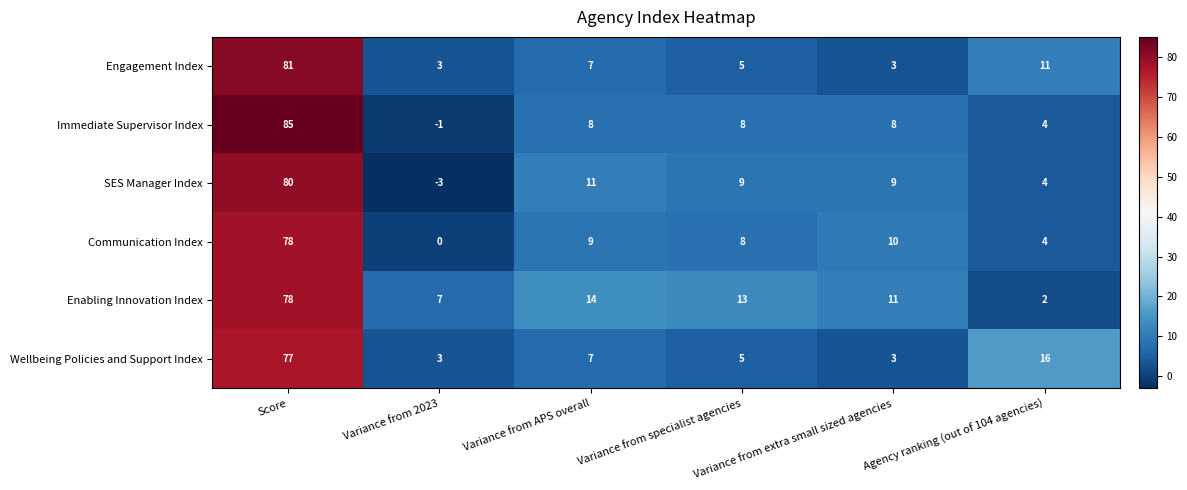

Between Score and Variance from extra small sized agencies, which series saw the biggest shift?

Engagement Index